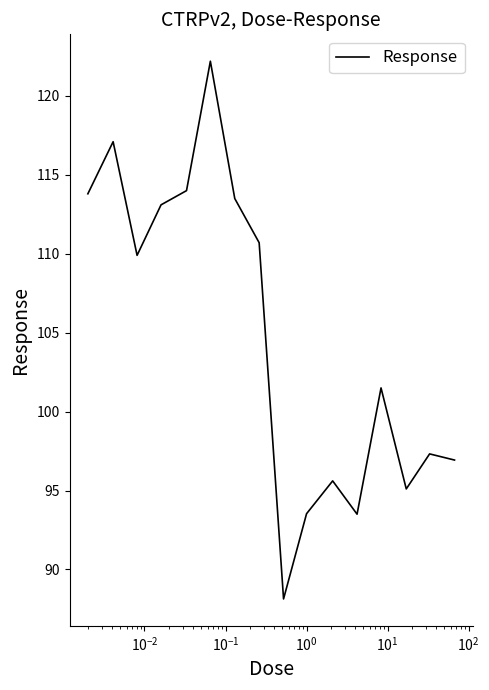

What is the difference between the maximum and minimum values?

34.1